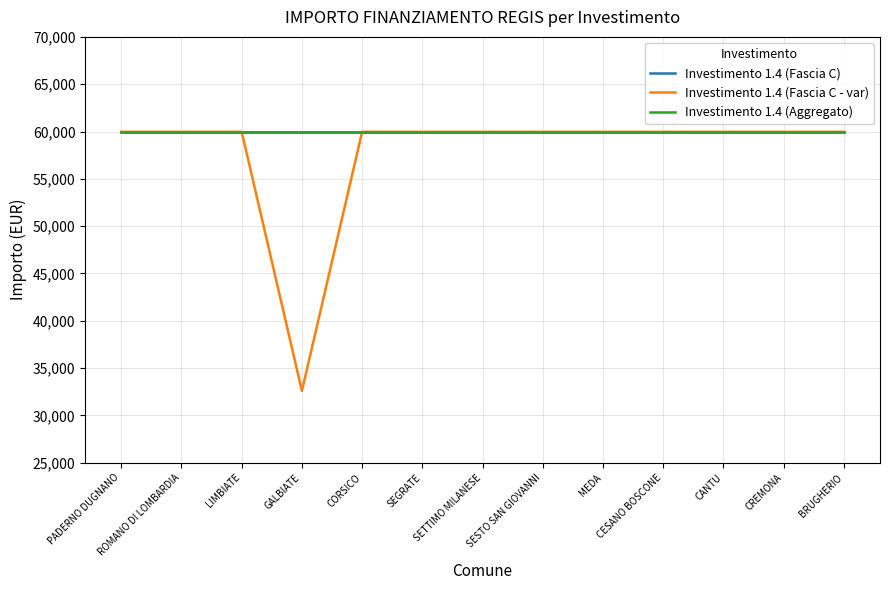

True or false: Investimento 1.4 (Fascia C) and Investimento 1.4 (Fascia C - var) cross at least once.

False